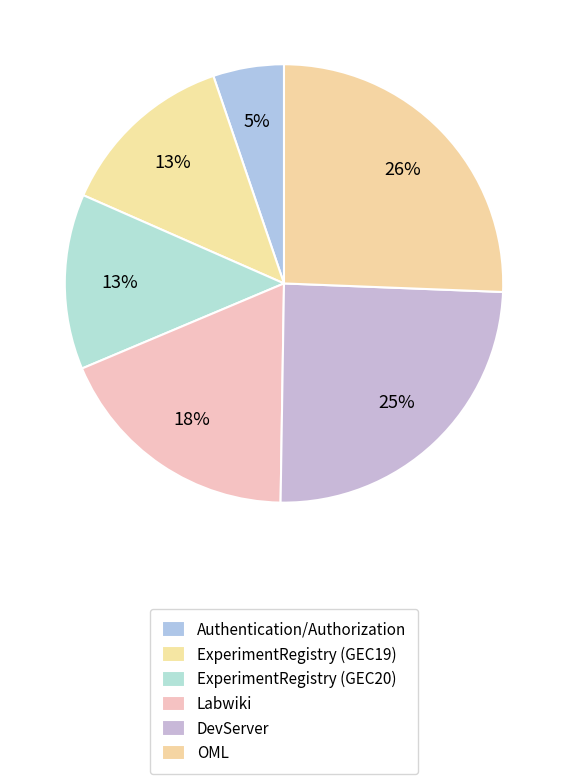

What percentage is NOT represented by Authentication/Authorization?

94.8%